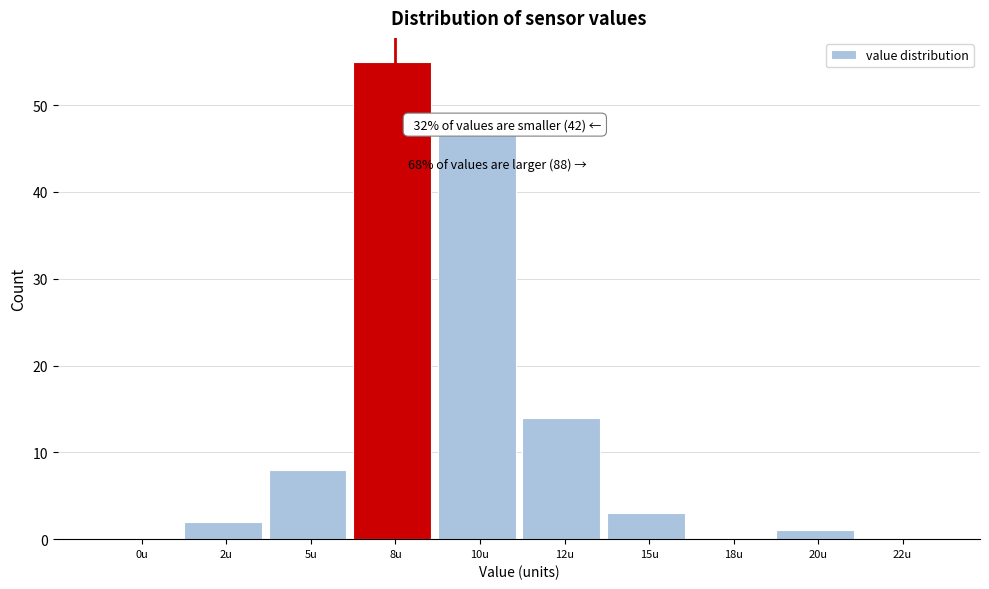

Reading left to right, list all the values displayed in this chart.

0u=0	2u=2	5u=8	8u=55	10u=47	12u=14	15u=3	18u=0	20u=1	22u=0